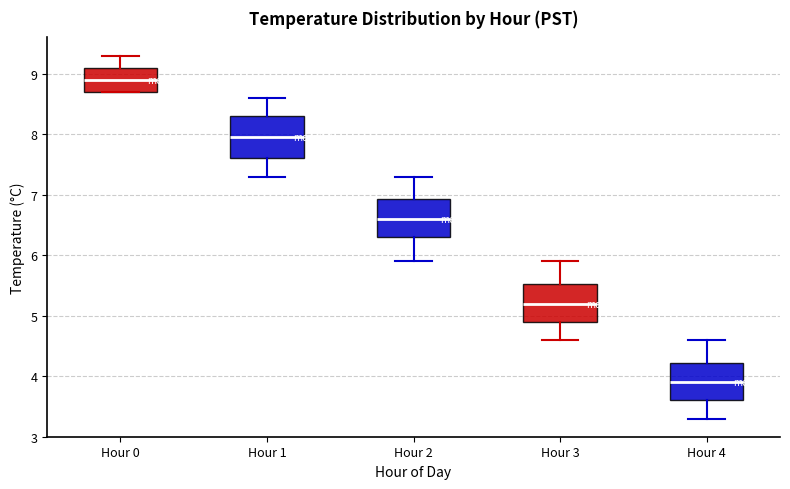

Which box has the lowest median line?

Hour 4